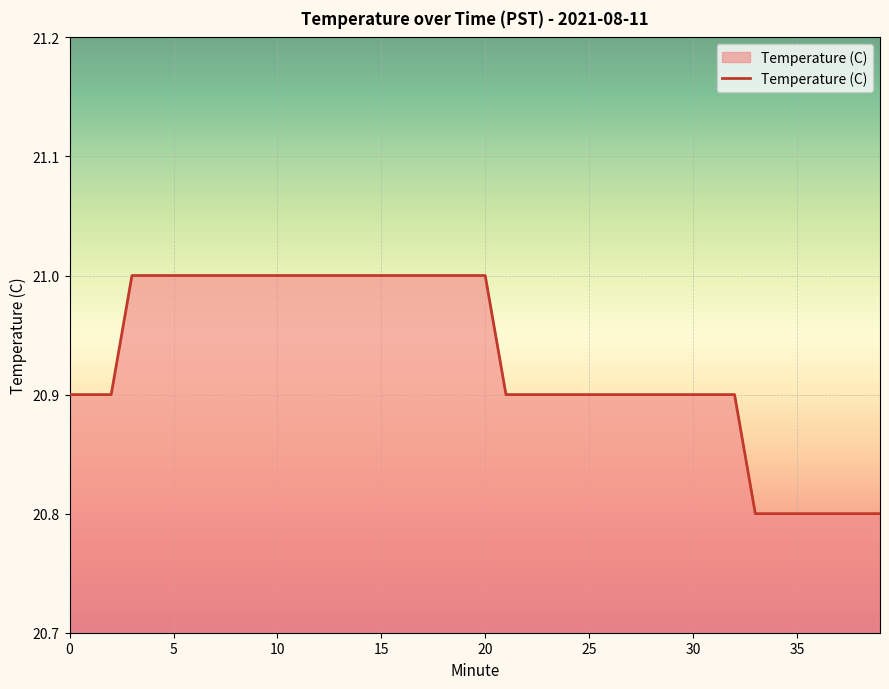

What is the maximum value shown in the chart?

21.0